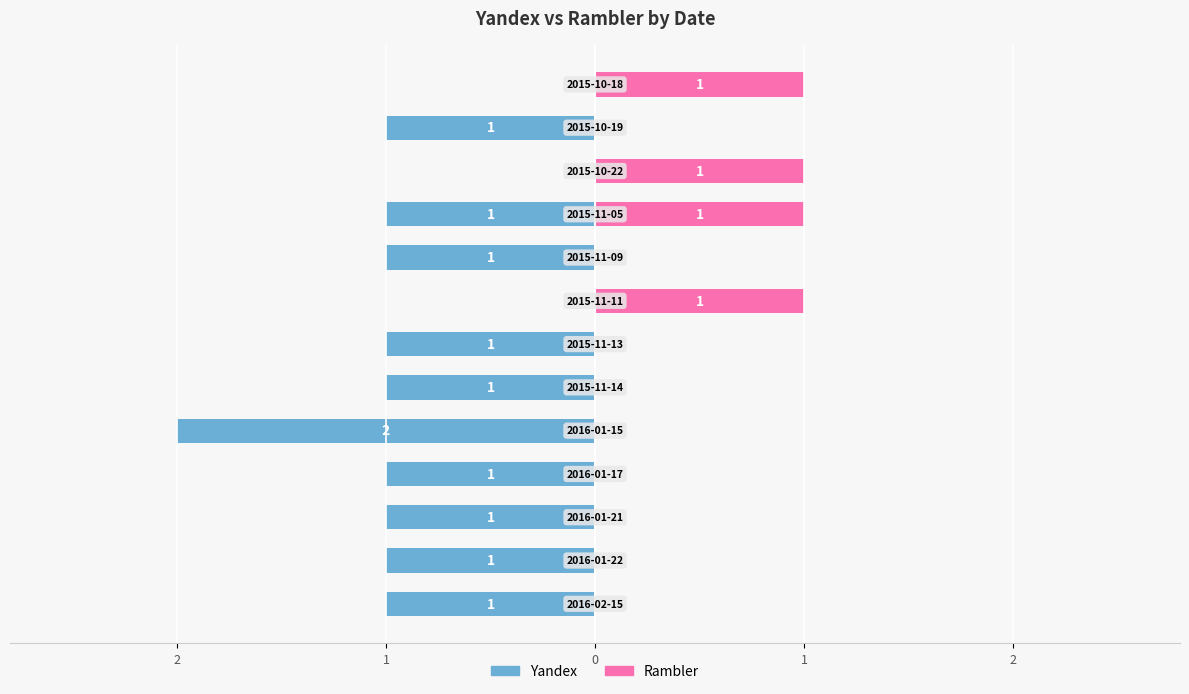

How many data points in Yandex are above -1?

3